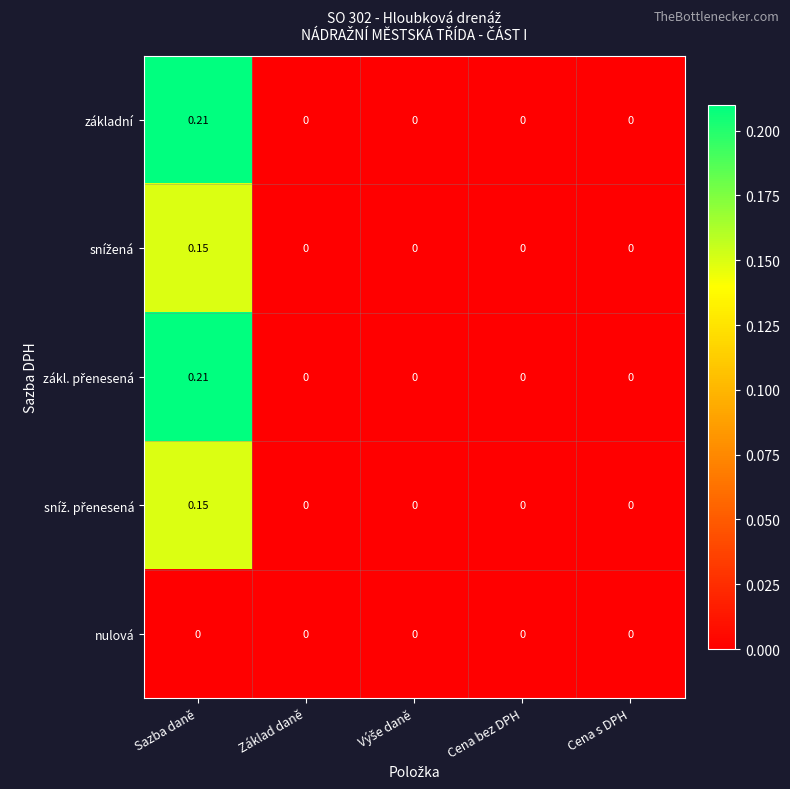

At which category is the sum across all series the highest?

Sazba daně